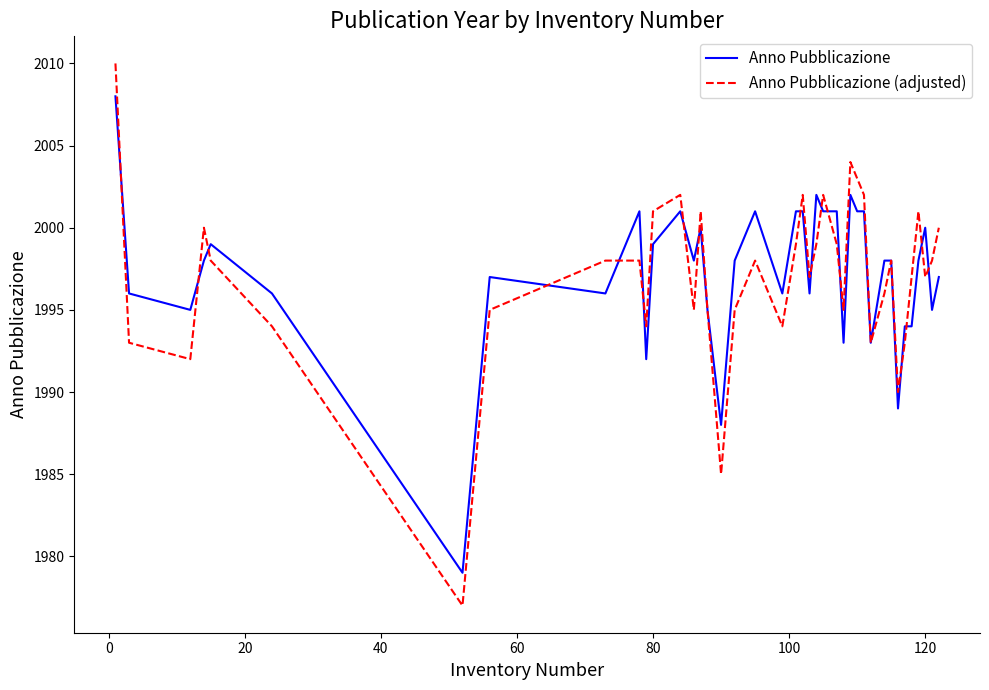

What is the difference between the maximum and minimum values in the Anno Pubblicazione series?

29